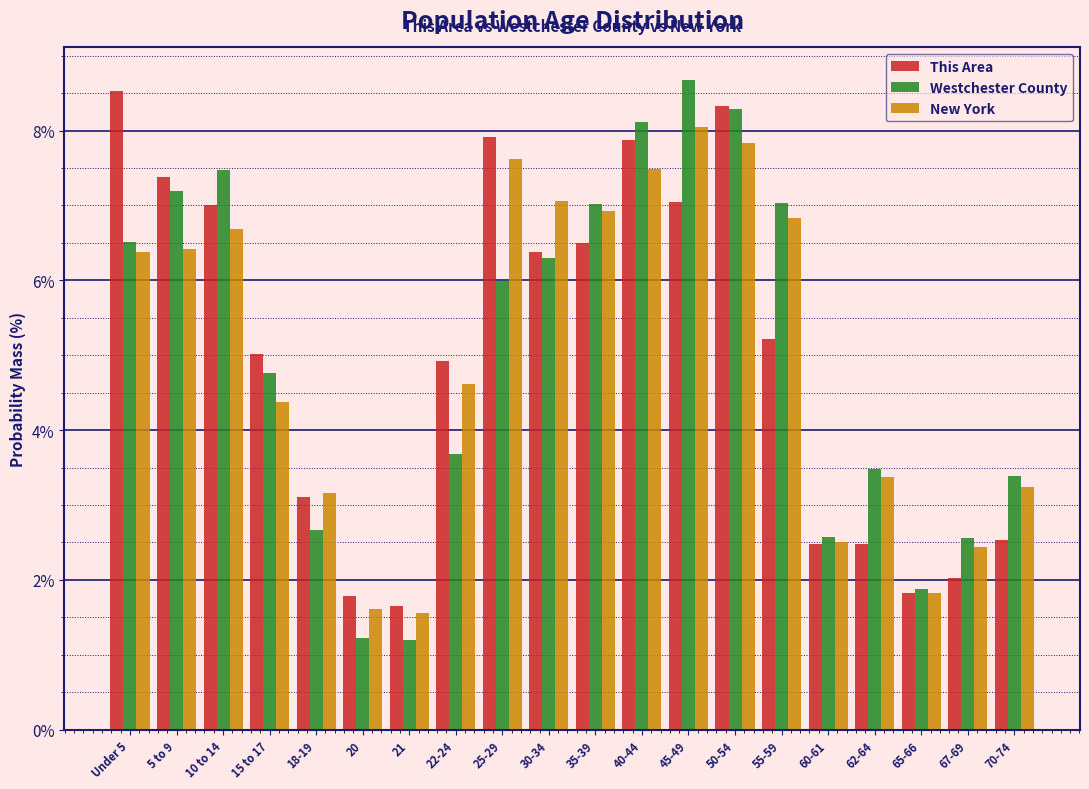

What is the spread (max minus min) of values at 20?

0.6